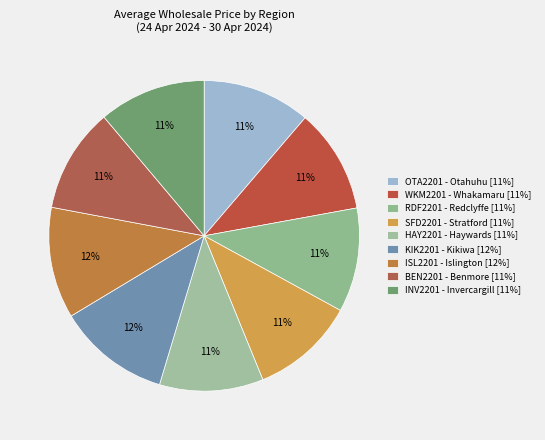

Is there any slice that represents more than half of the pie?

No